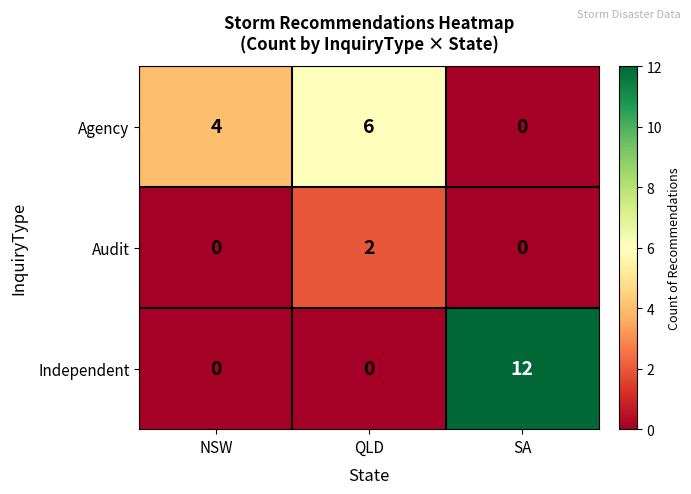

At which label is Agency closest to 3?

NSW